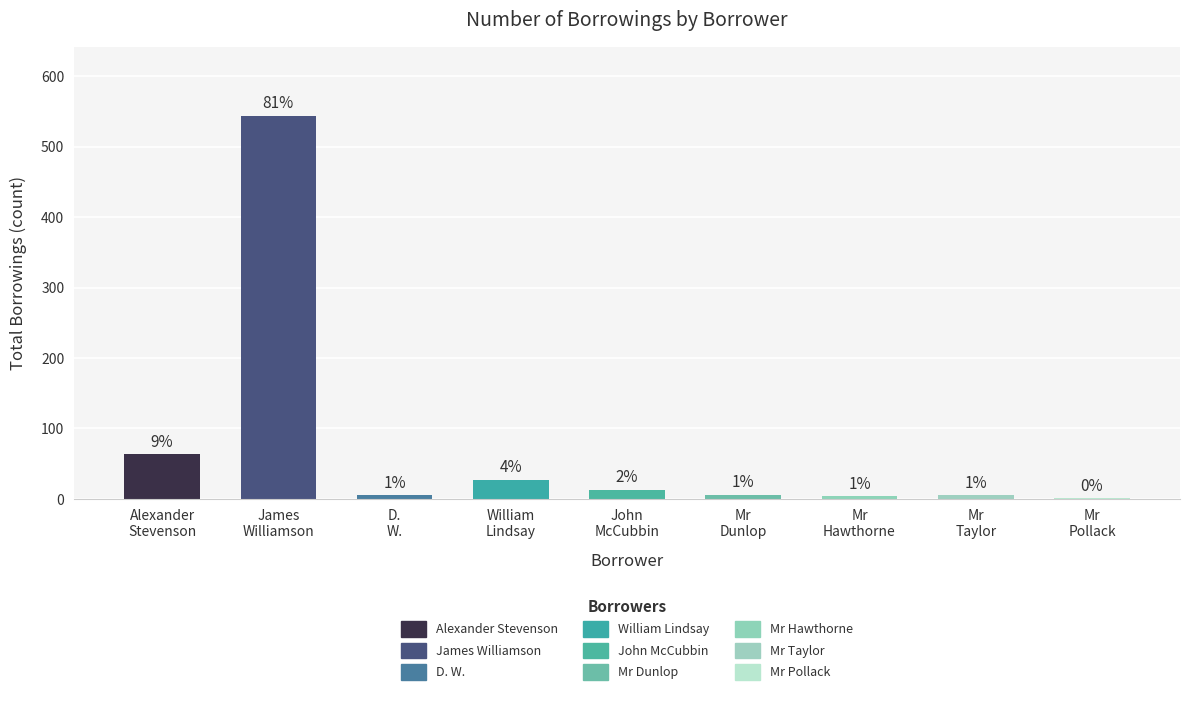

What is the label of the 9th bar from the right?

Alexander
Stevenson